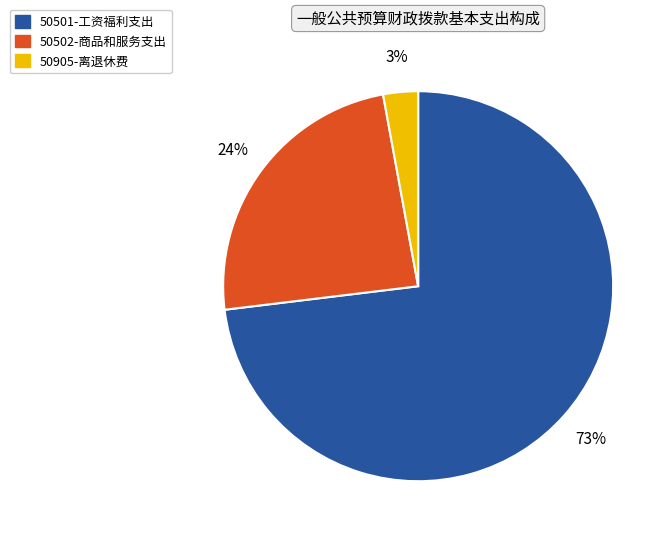

Is there any slice that represents more than half of the pie?

Yes